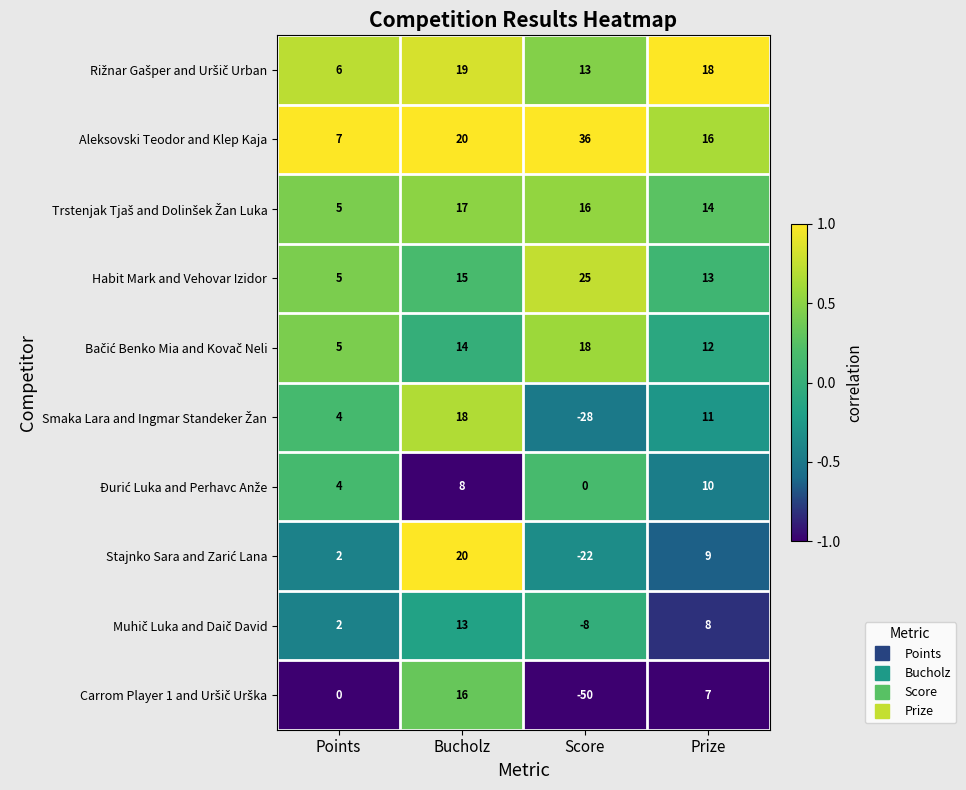

Which series has the largest total across all categories?

Aleksovski Teodor and Klep Kaja